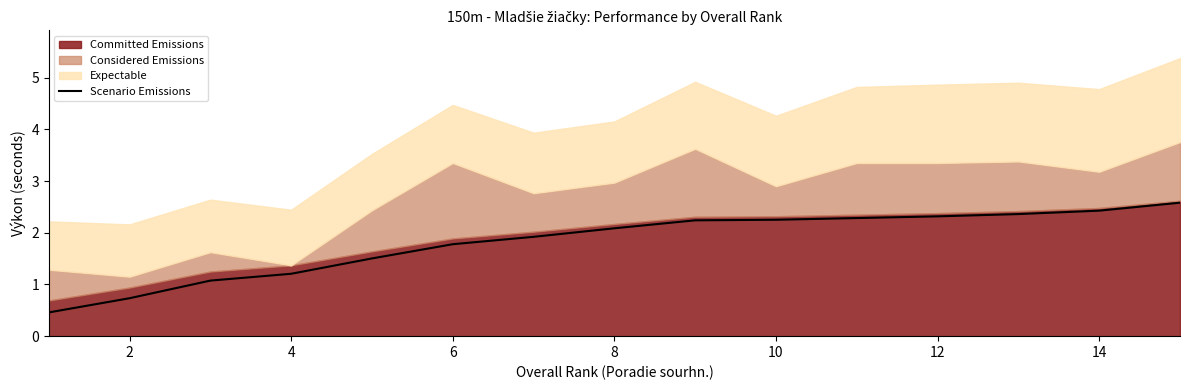

The value of Scenario Emissions at 10 is 4.1. True or false?

False